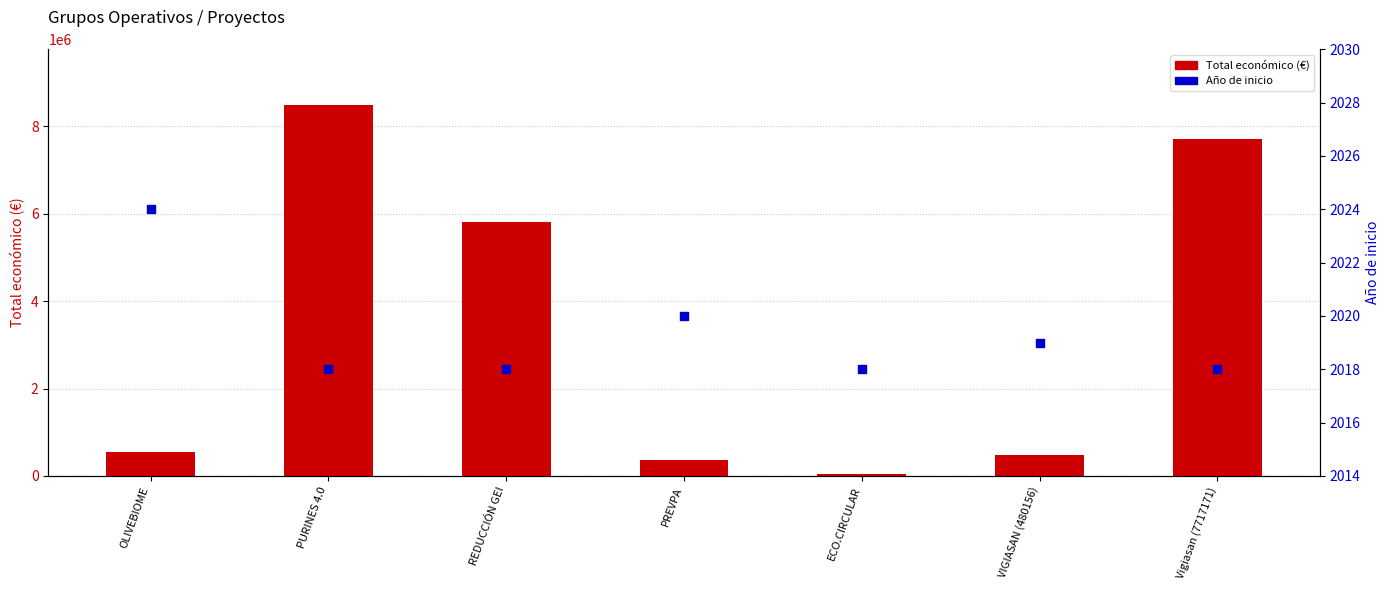

At how many categories does at least one series exceed 1774474?

3